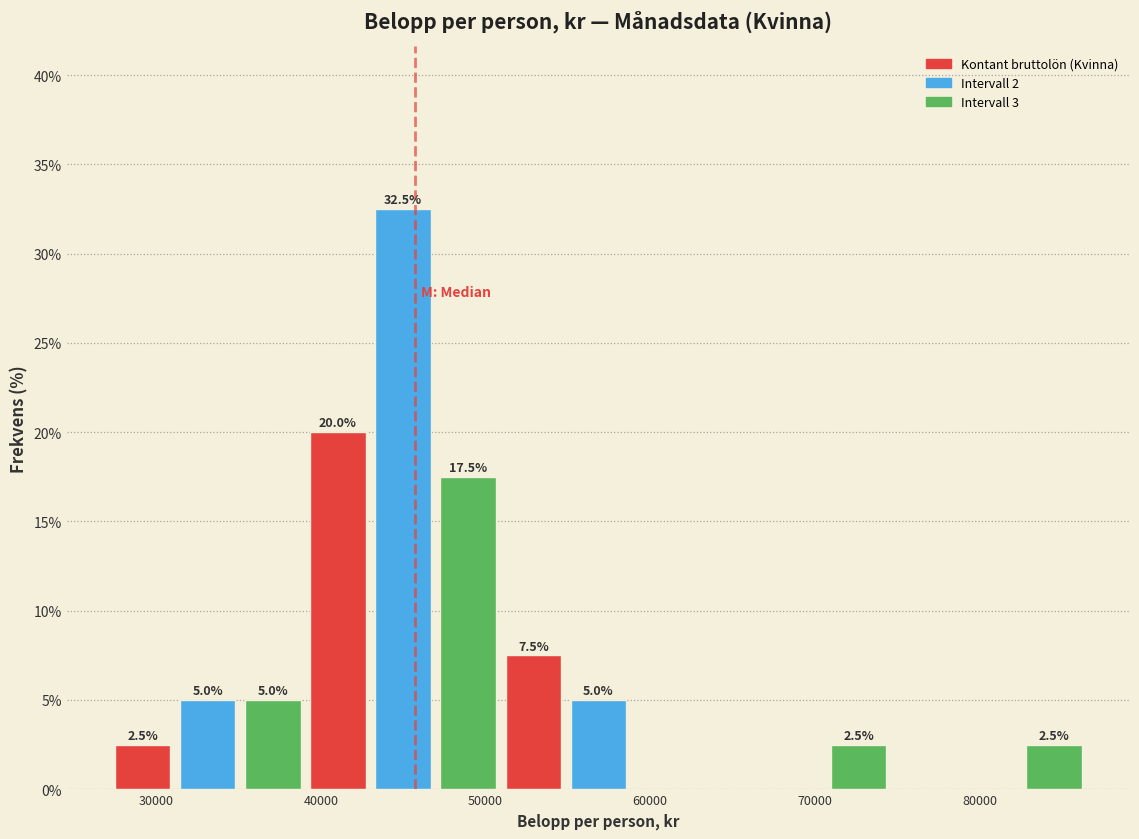

Read against the x-axis, roughly where is the centre of the tallest bar?

45000